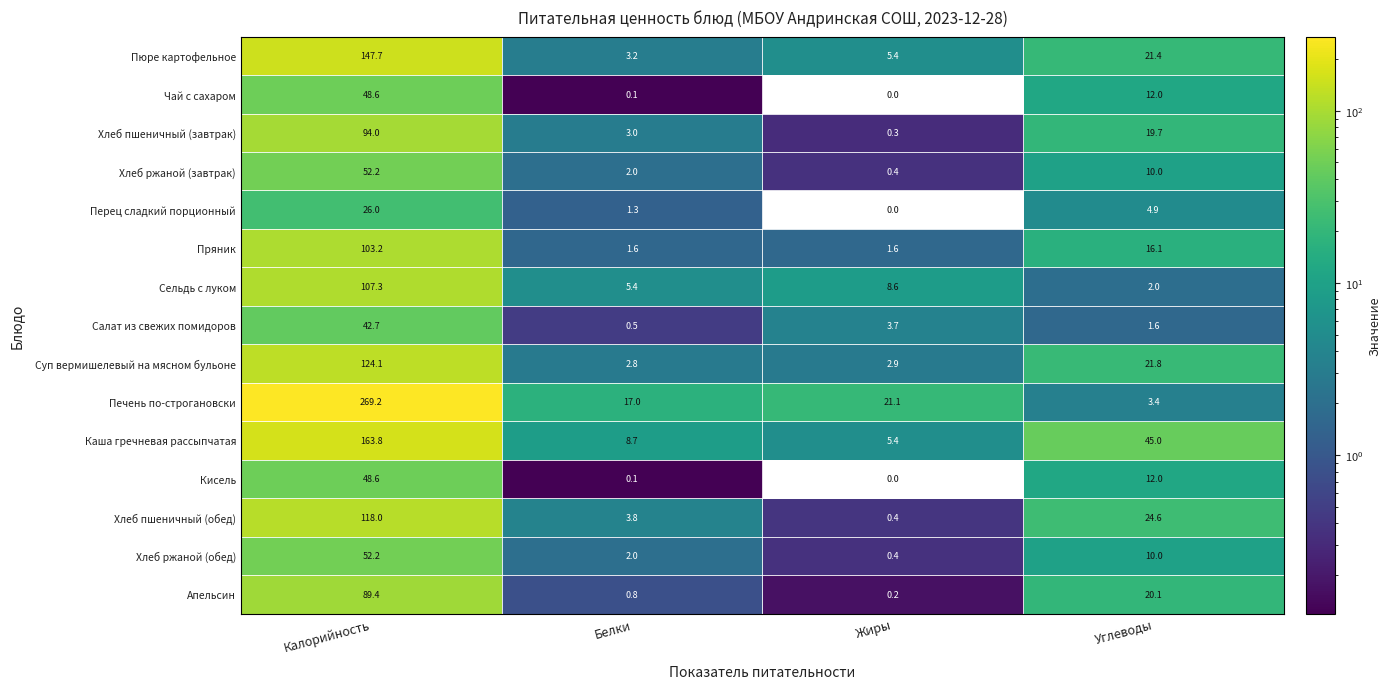

At which category does the chart reach its peak across all series?

Калорийность